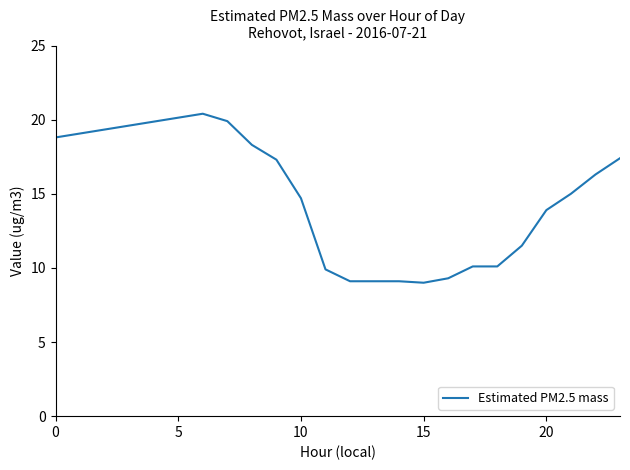

What is the sum of all values?

259.2